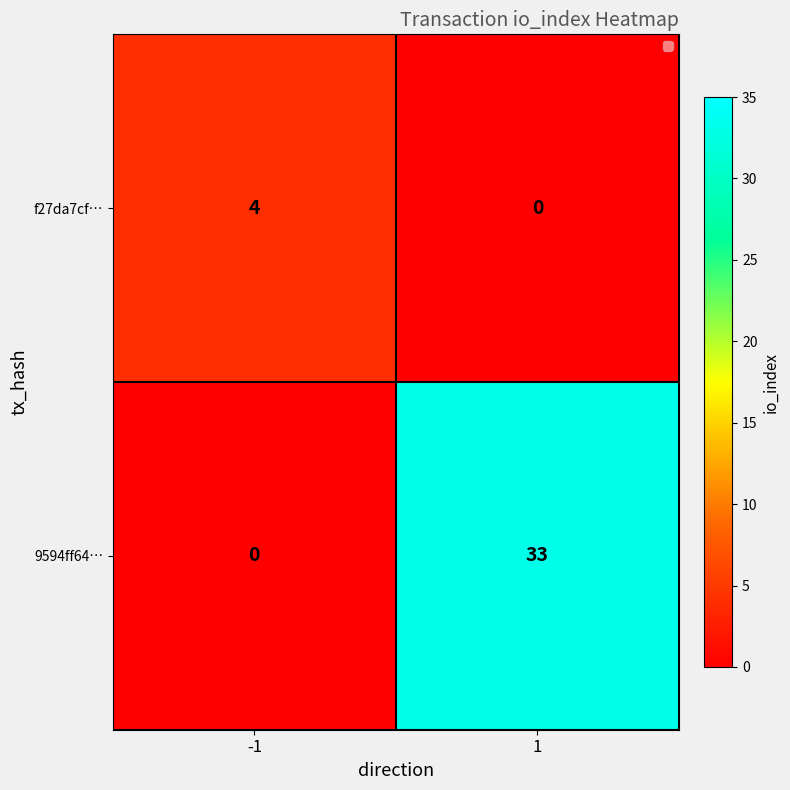

What is the maximum value for f27da7cf…?

4